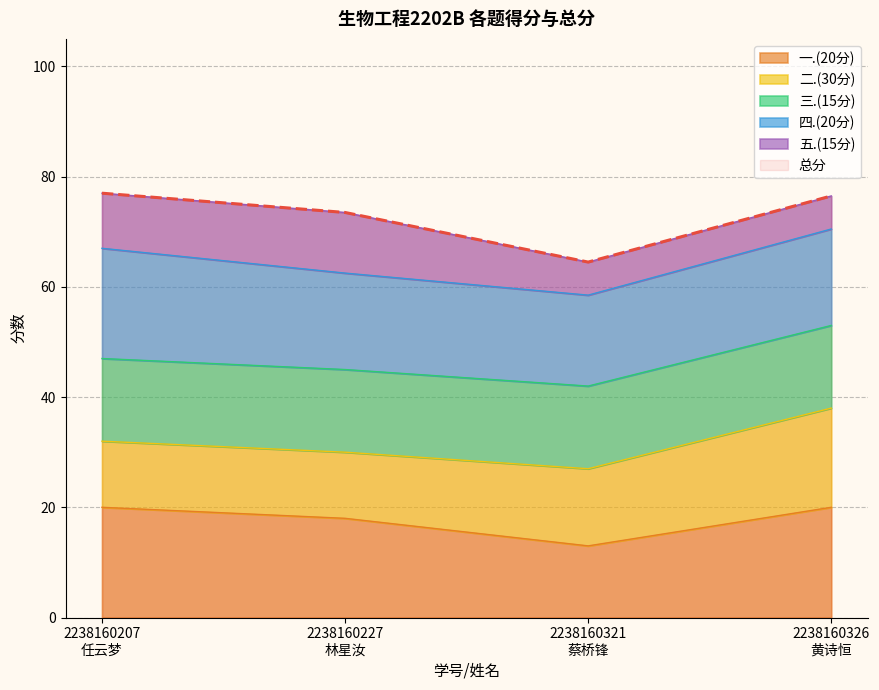

Reading left to right, what are all the values shown in this chart?

总分: 77.0	73.5	64.5	76.5
一.(20分): 20.0	18.0	13.0	20.0
二.(30分): 12.0	12.0	14.0	18.0
三.(15分): 15.0	15.0	15.0	15.0
四.(20分): 20.0	17.5	16.5	17.5
五.(15分): 10.0	11.0	6.0	6.0